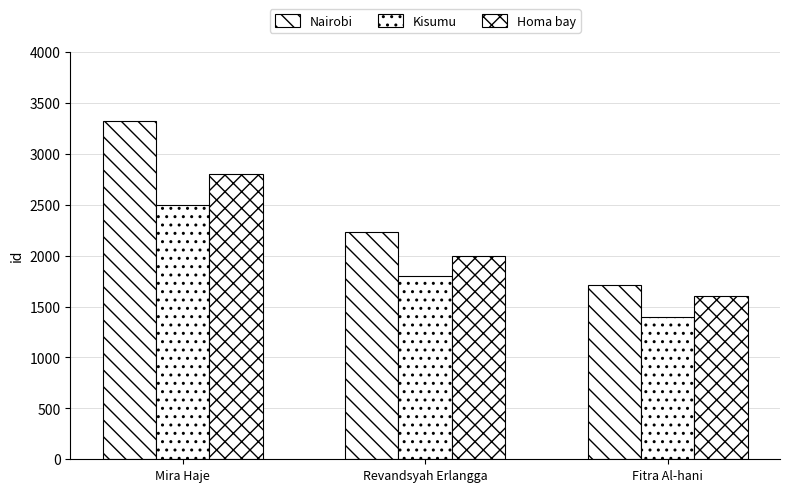

Count the Homa bay values in the range 1600 to 2800.

3